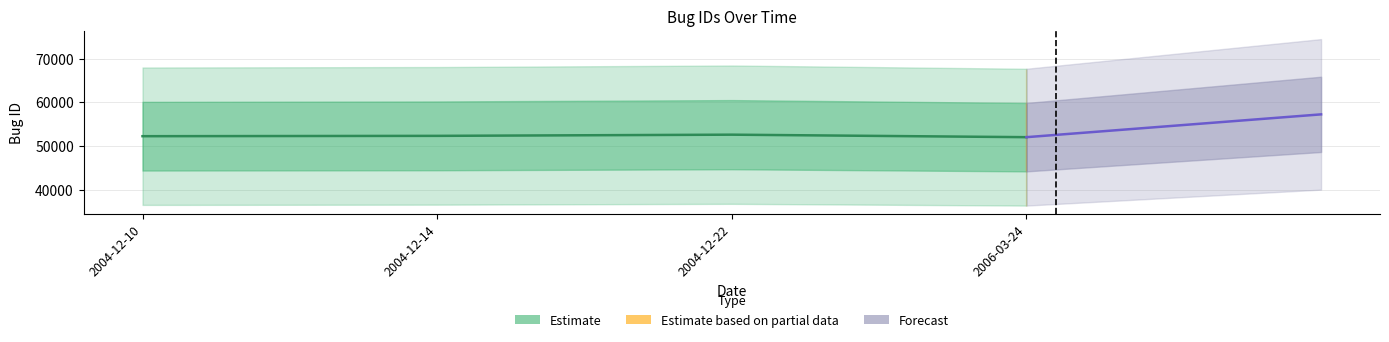

How many lines are shown in the chart?

1